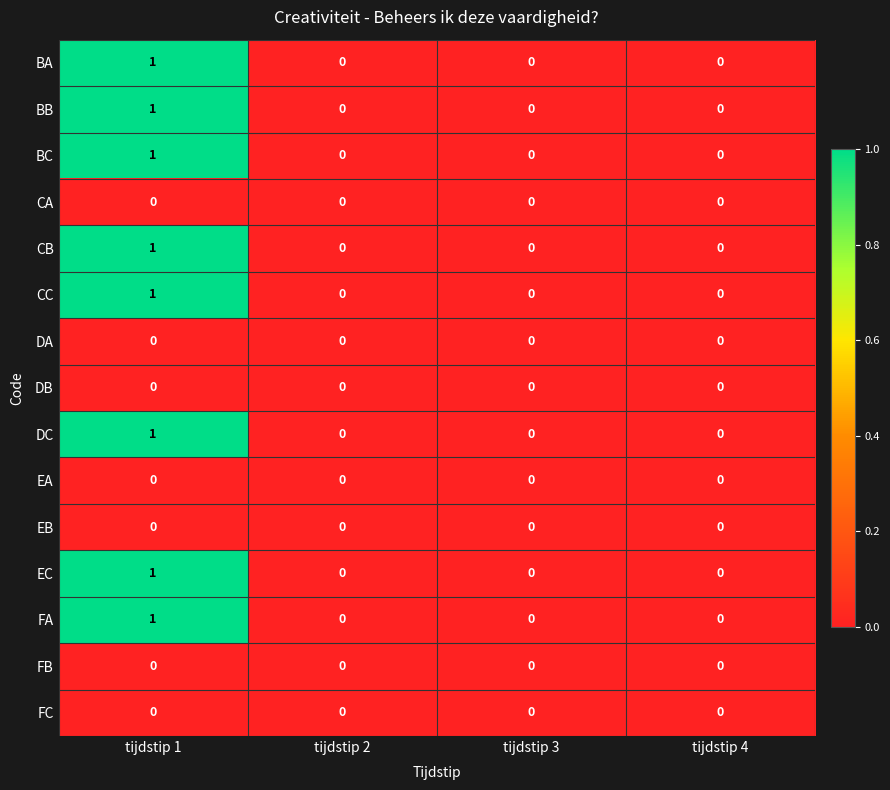

True or false: EC has a value of 0 at tijdstip 2.

True